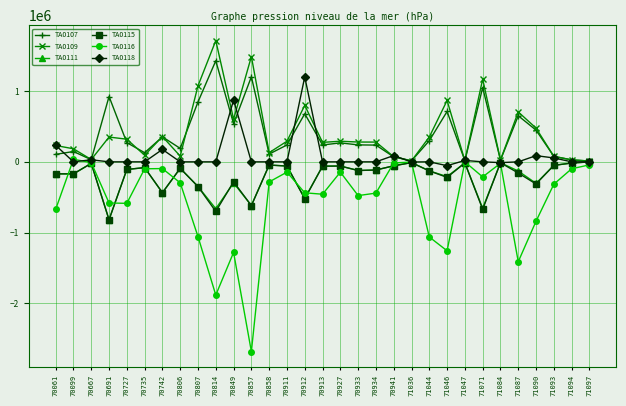

True or false: TA0109 has more than 1 interior local peaks.

True